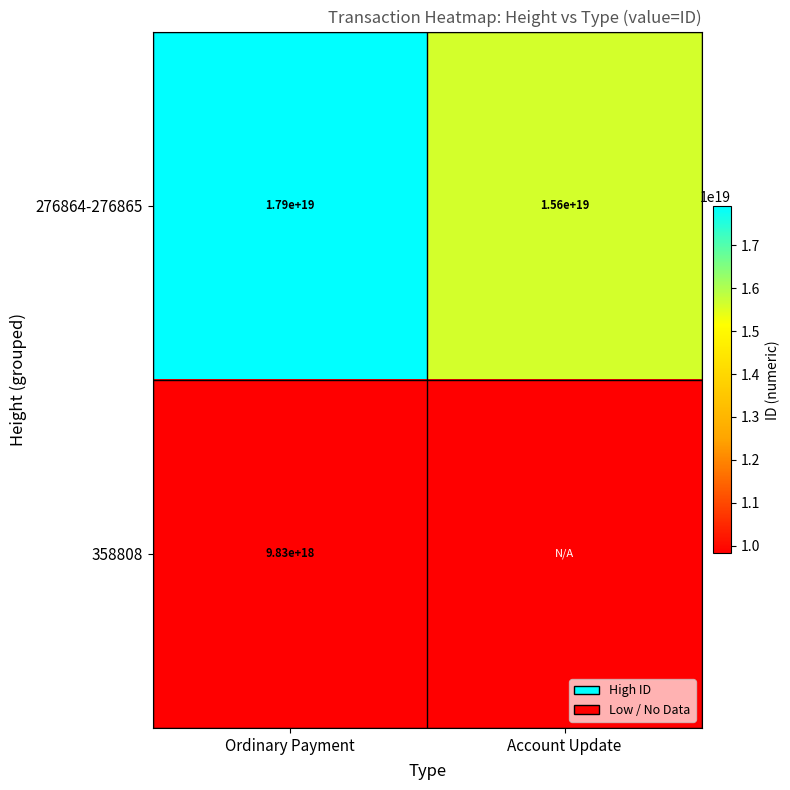

The 276864-276865 series shows 10565556722323015680 at Account Update. True or false?

False